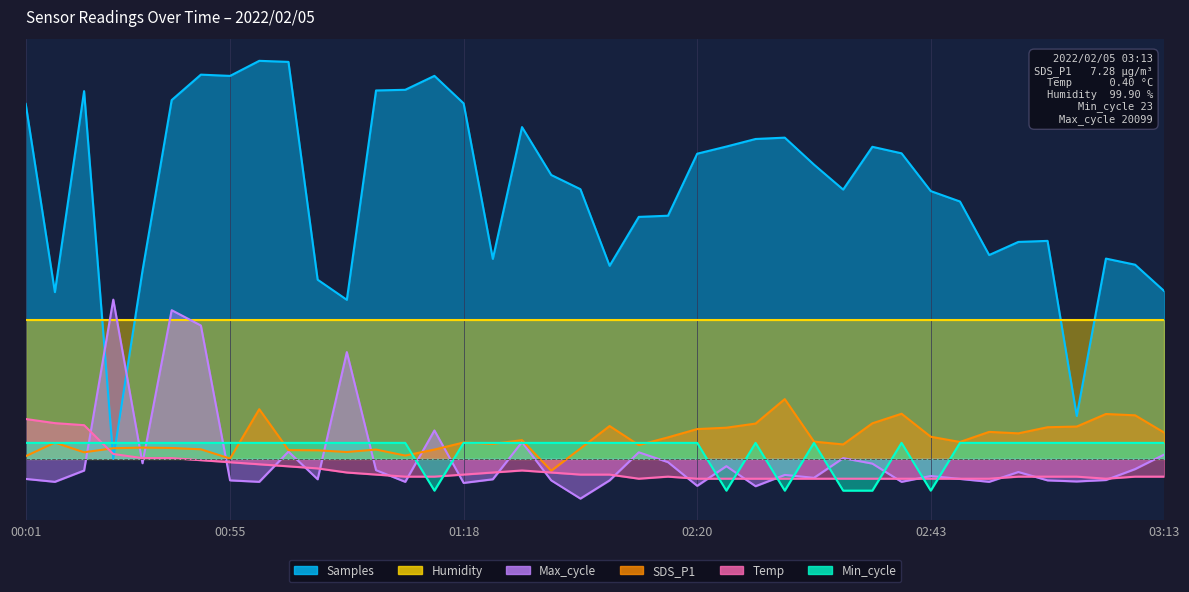

What is the label of the 7th point from the right?

02:49